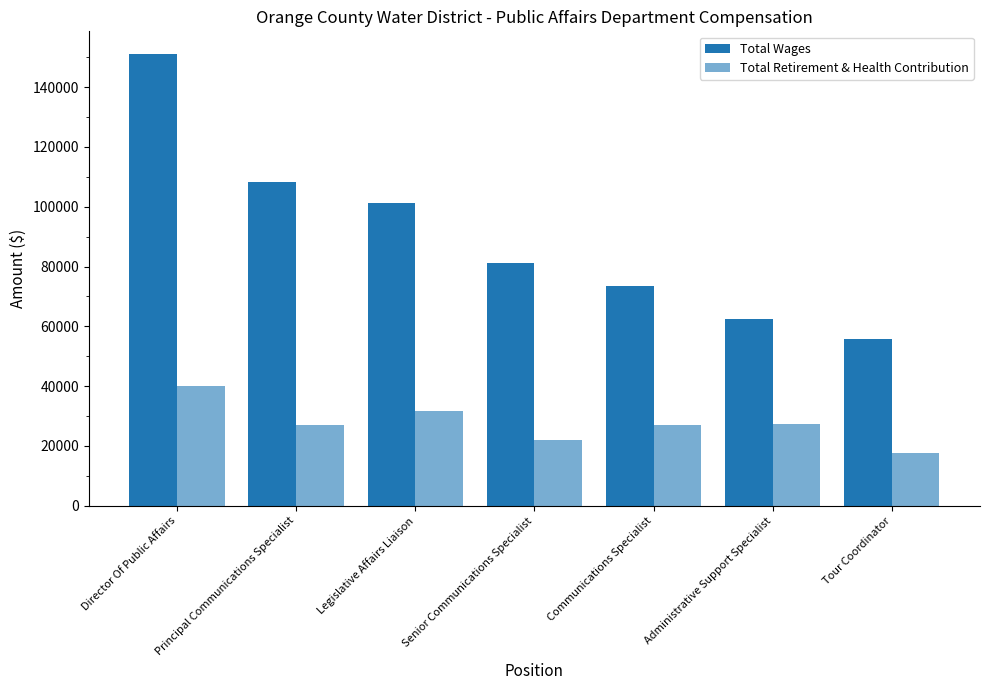

Does the chart contain any negative values?

No